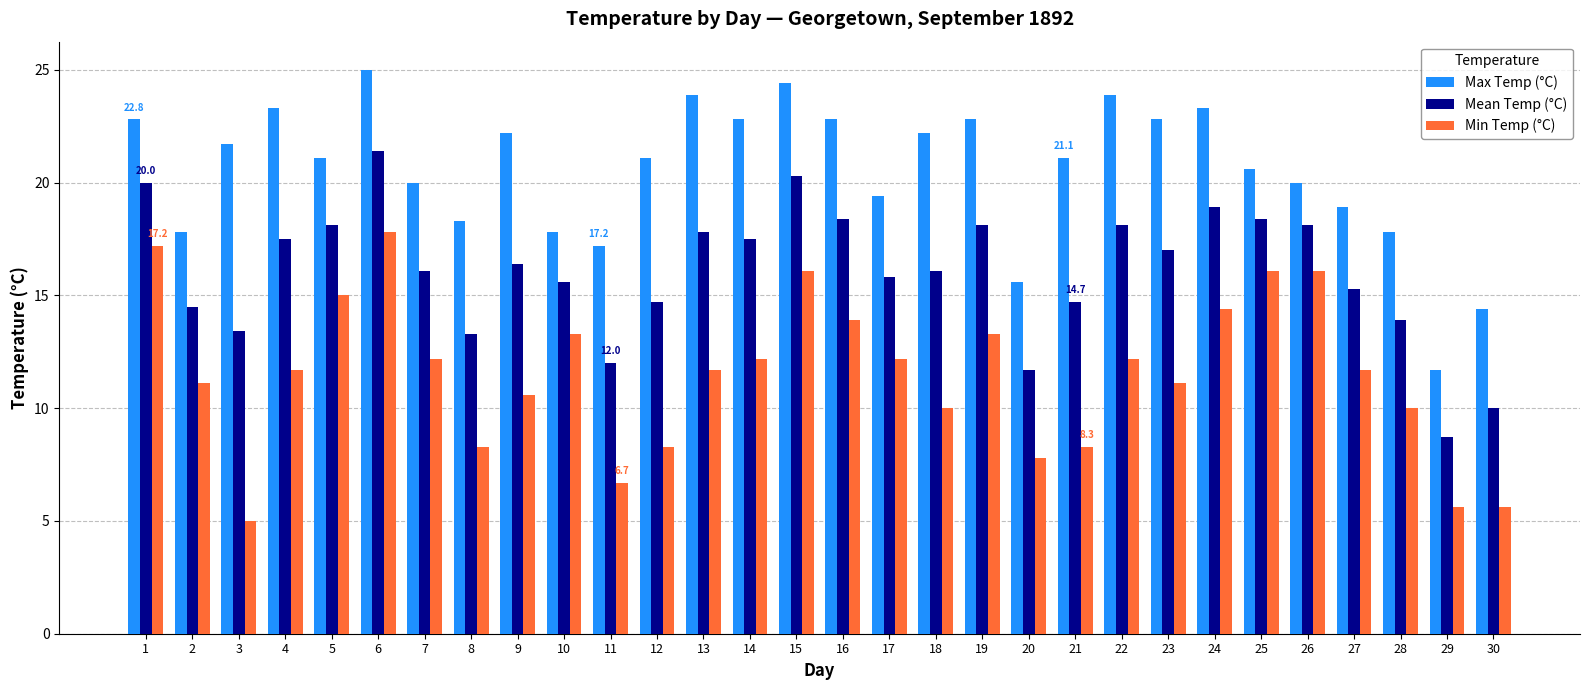

Rank the series at 11 from highest to lowest value.

Max Temp (°C), Mean Temp (°C), Min Temp (°C)